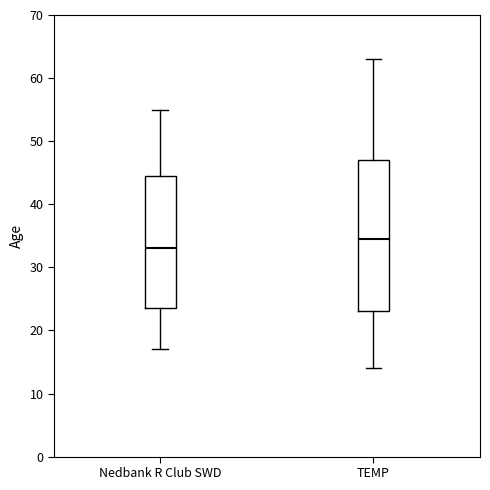

Reading left to right, transcribe this box plot: for each box, give where its median line is, the range the box spans, and where its two whiskers end, as read against the y-axis. The values are not printed on the chart, so give them approximately, as read against the axis.

Nedbank R Club SWD: median 33, box 24 to 45, whiskers 17 to 55
TEMP: median 35, box 23 to 47, whiskers 14 to 63